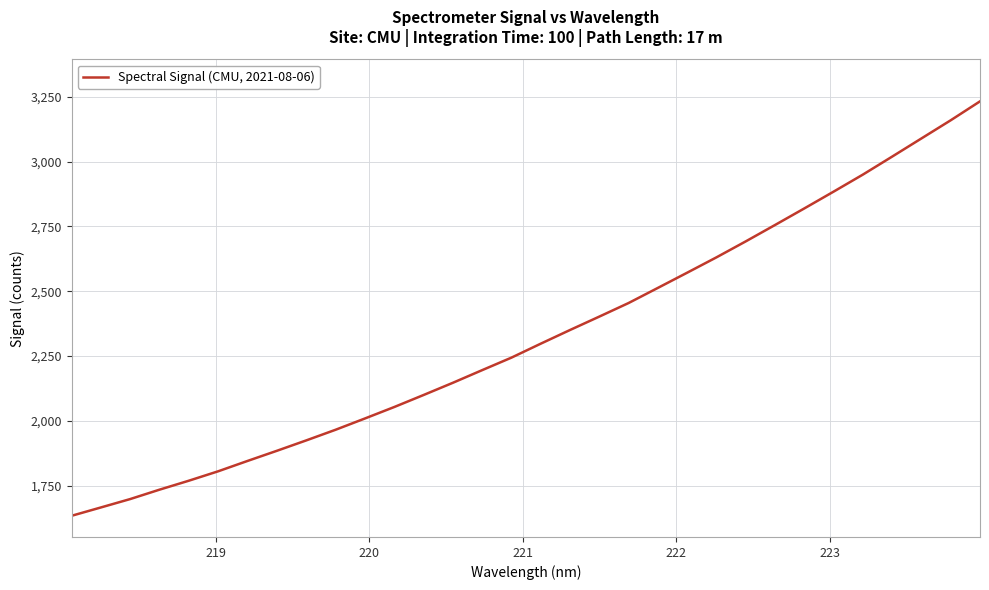

What is the smallest value displayed?

1633.4